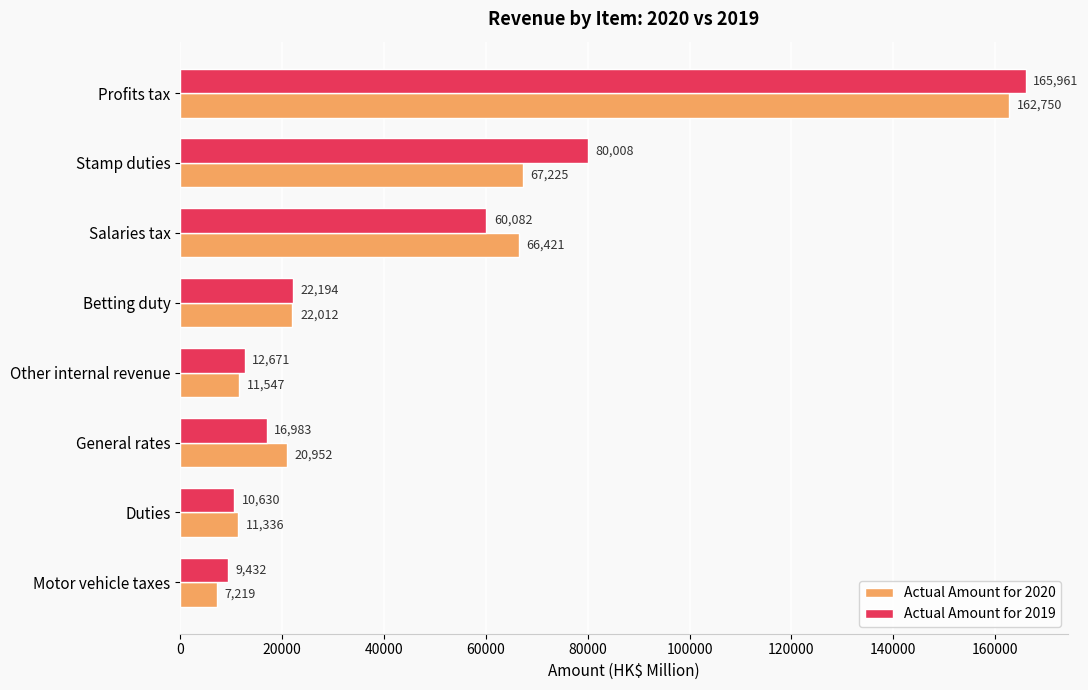

True or false: Actual Amount for 2019 has a value of 22194 at Betting duty.

True